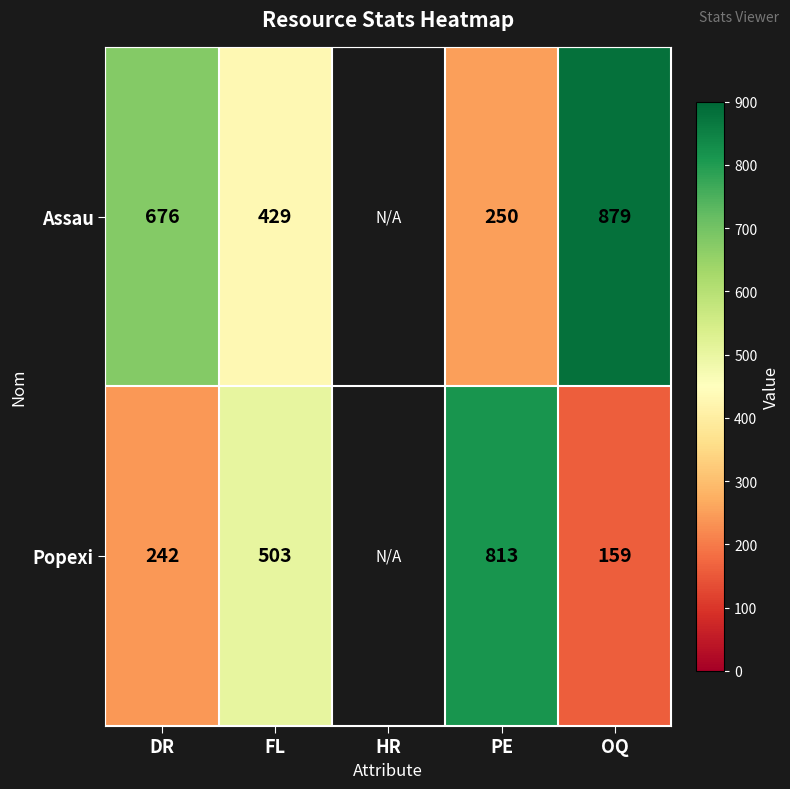

At OQ, list the series in order from smallest to largest.

Popexi, Assau